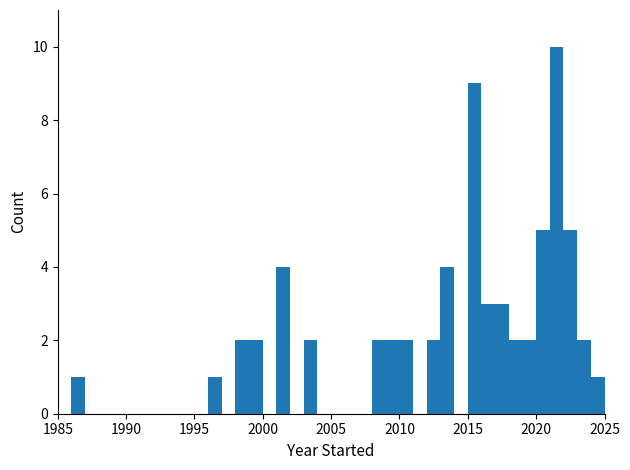

Read against the x-axis, roughly where is the centre of the tallest bar?

2021.5